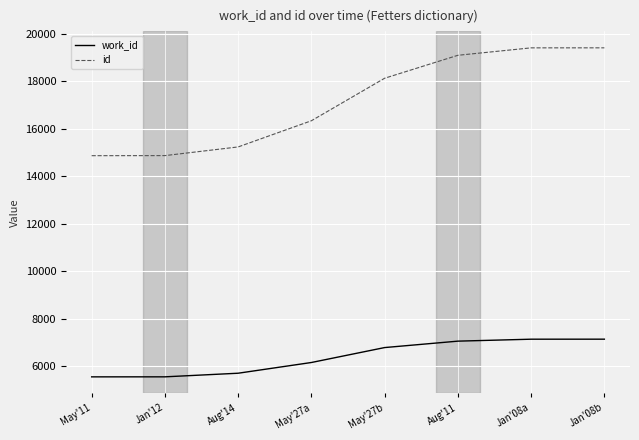

What is the lowest value of the id series?

14864